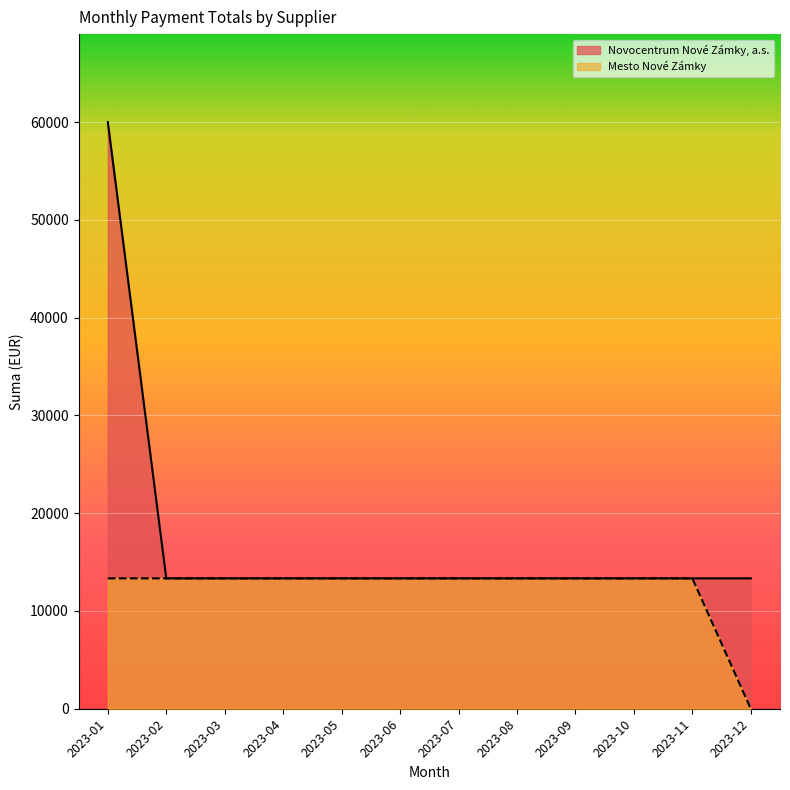

What is the value of the Mesto Nové Zámky point at the 1st from the left?

13332.1